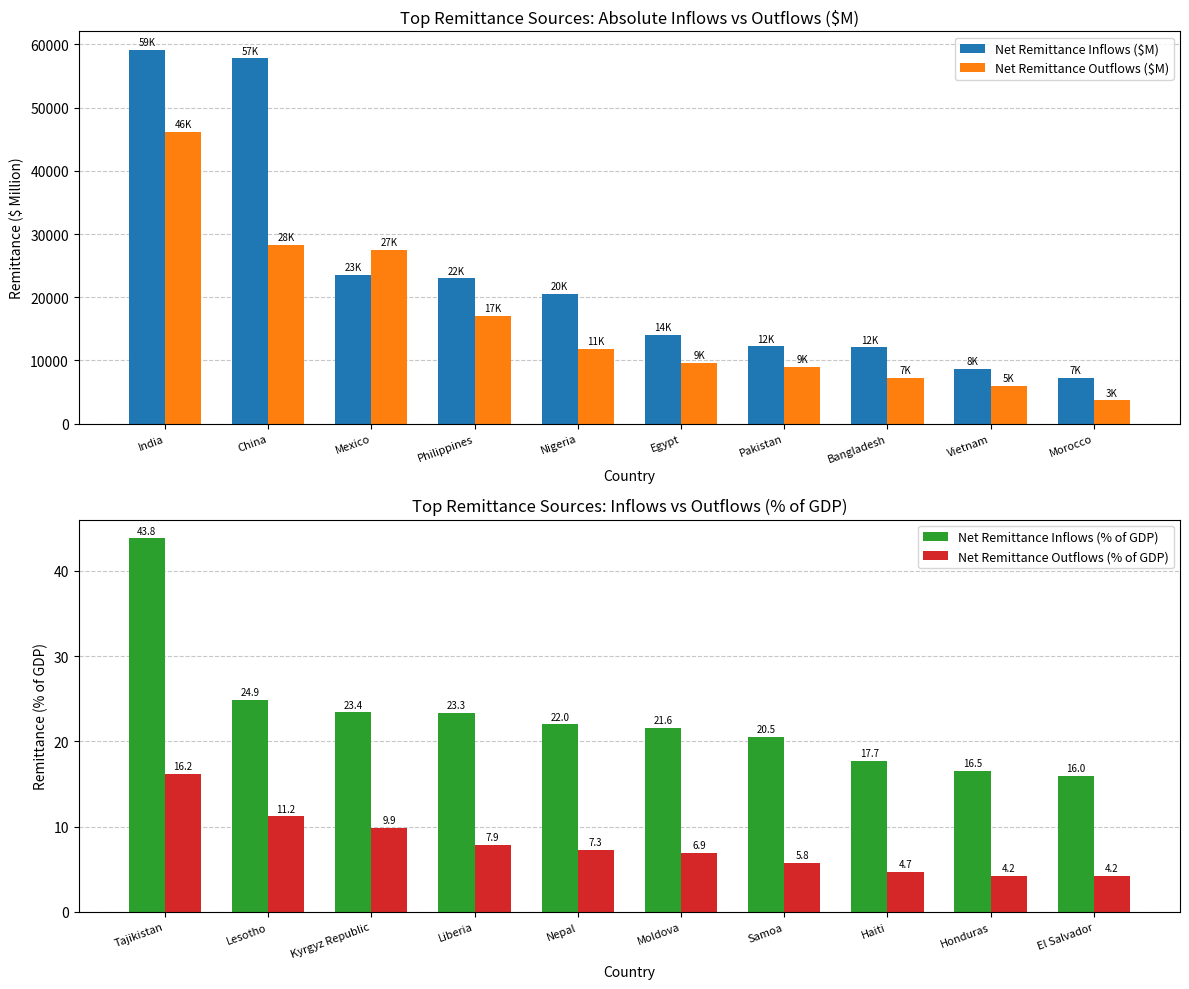

What is the sum of all Net Remittance Inflows ($M) values?

238146